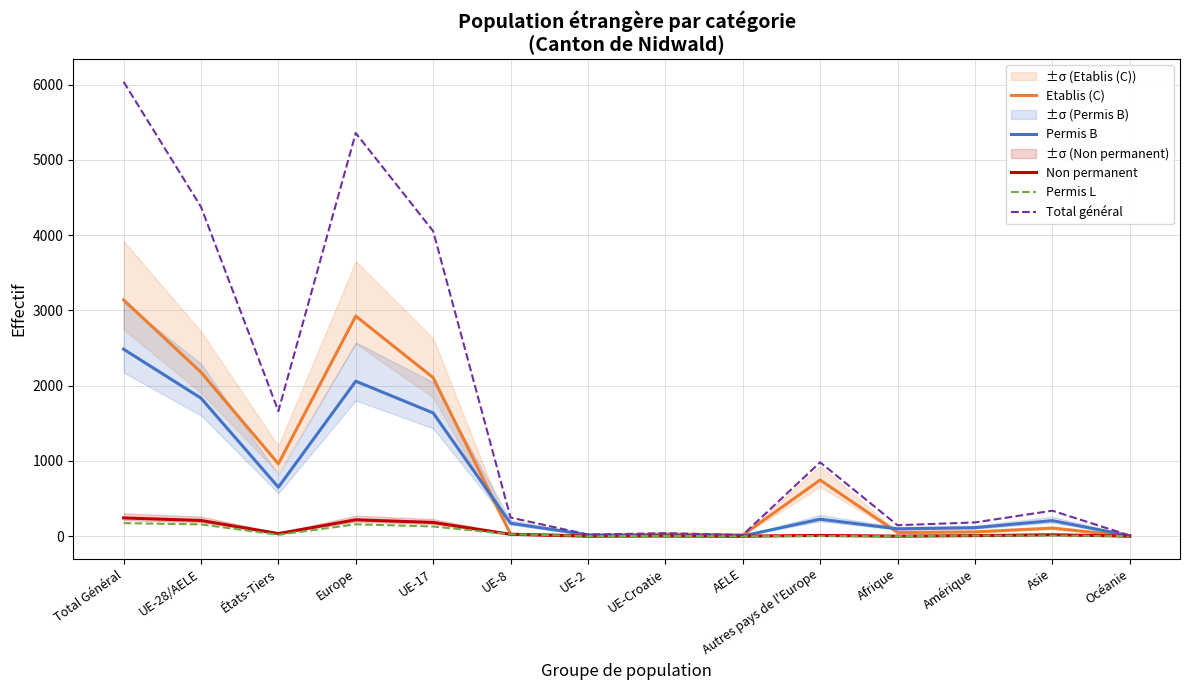

Count the number of categories in the chart.

14